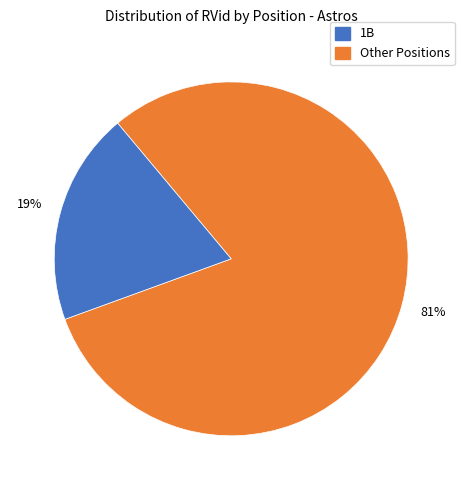

True or false: 1B accounts for 26% of the total.

False